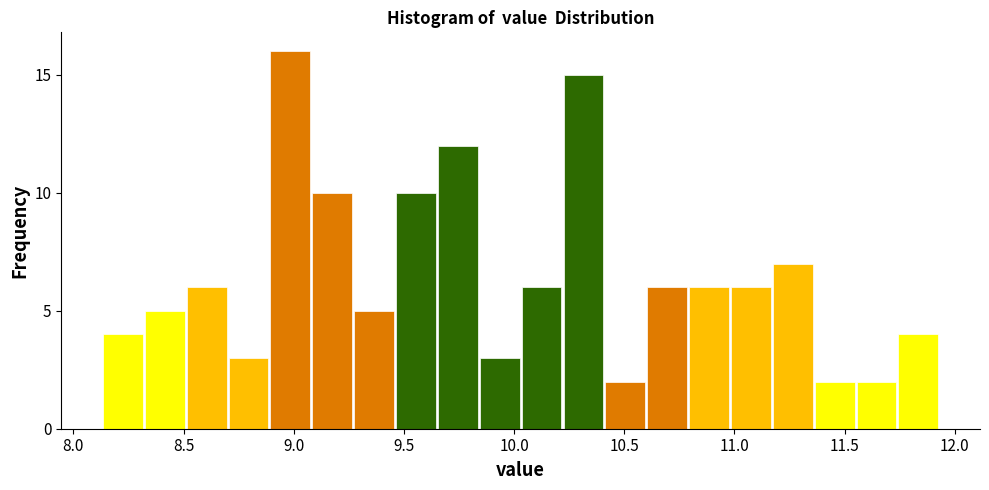

Around what value on the x-axis is the tallest bar? Give the approximate position of its centre, as read against the axis.

9.00